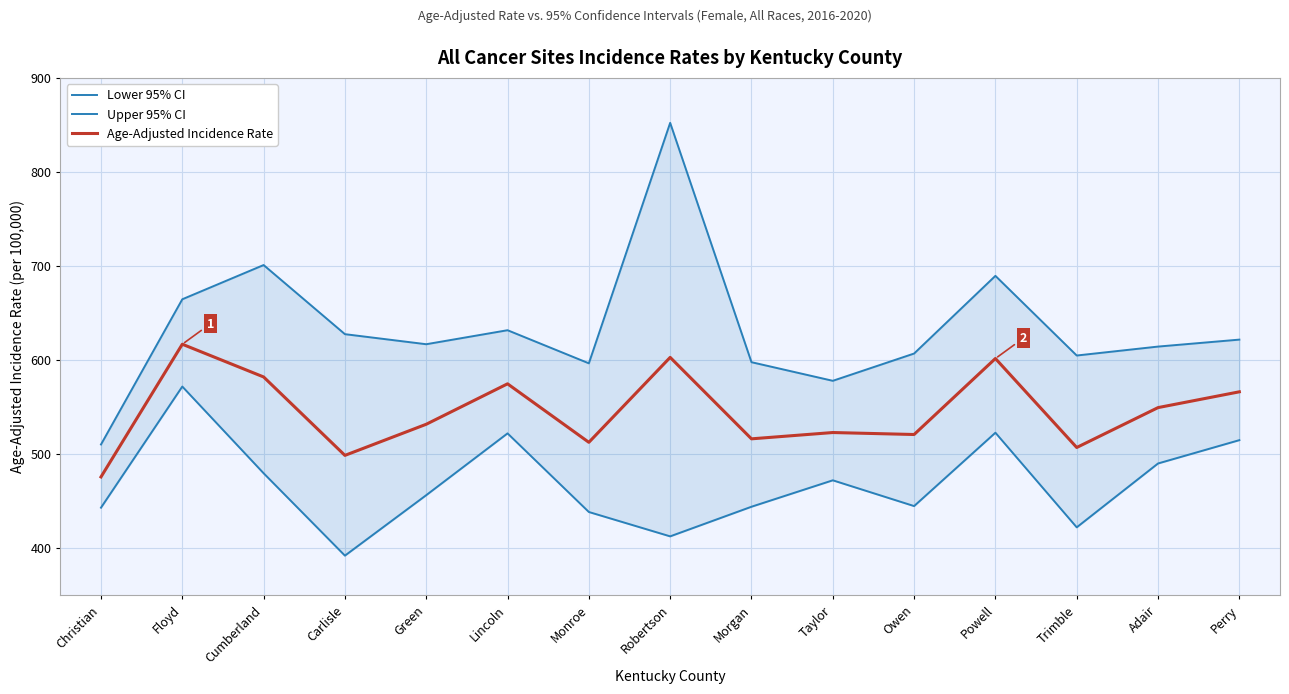

Between Carlisle and Lincoln, which series saw the biggest shift?

Lower 95% CI